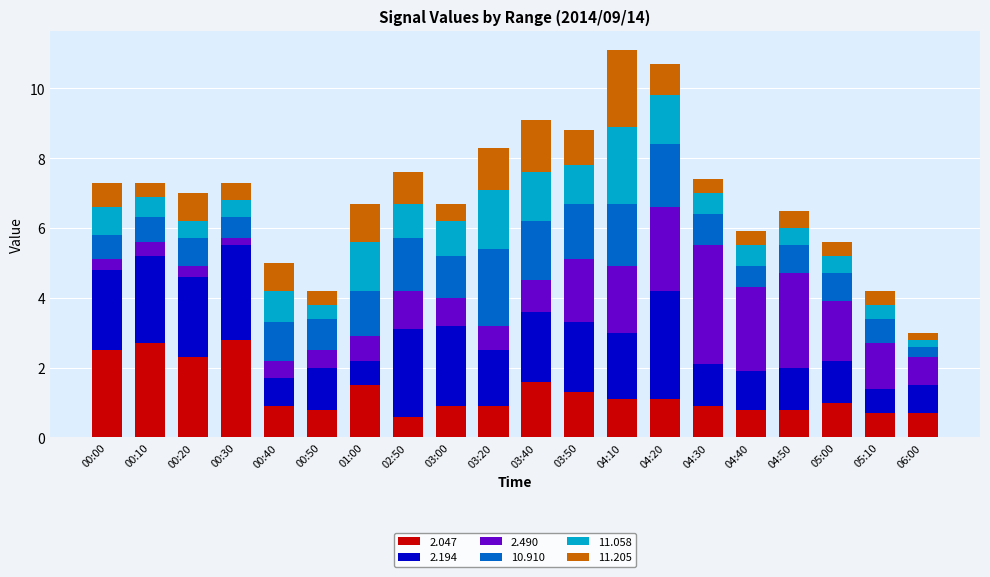

What is the average value of the 2.047 series?

1.3